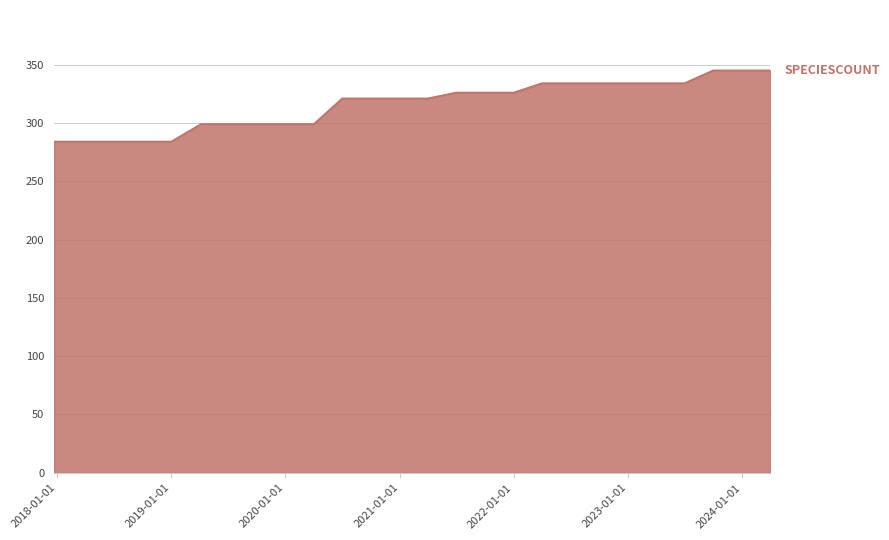

What is the difference between the maximum and minimum values?

61